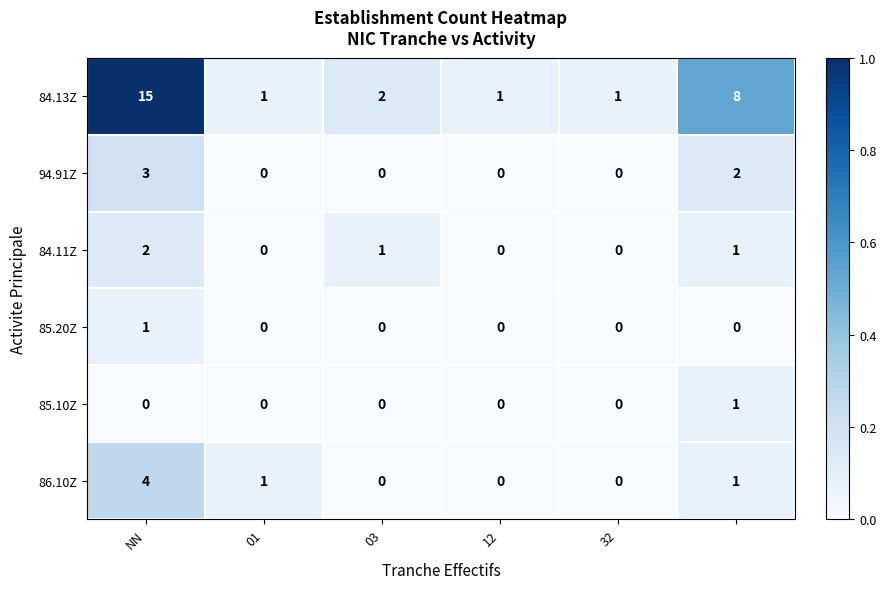

At how many categories does at least one series exceed 0?

6